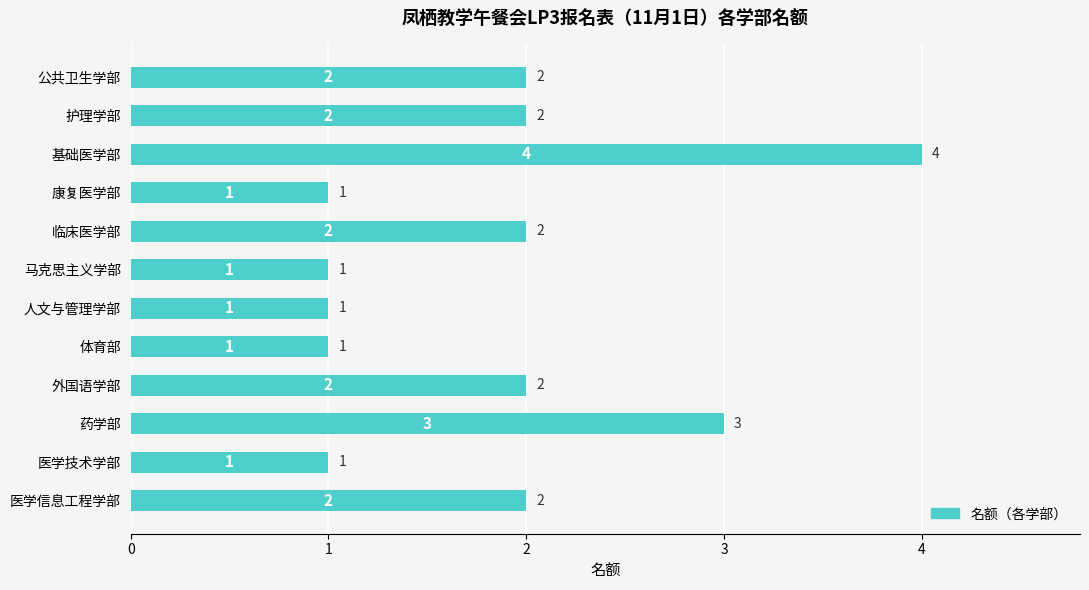

What is the value of the 5th bar from the top?

2